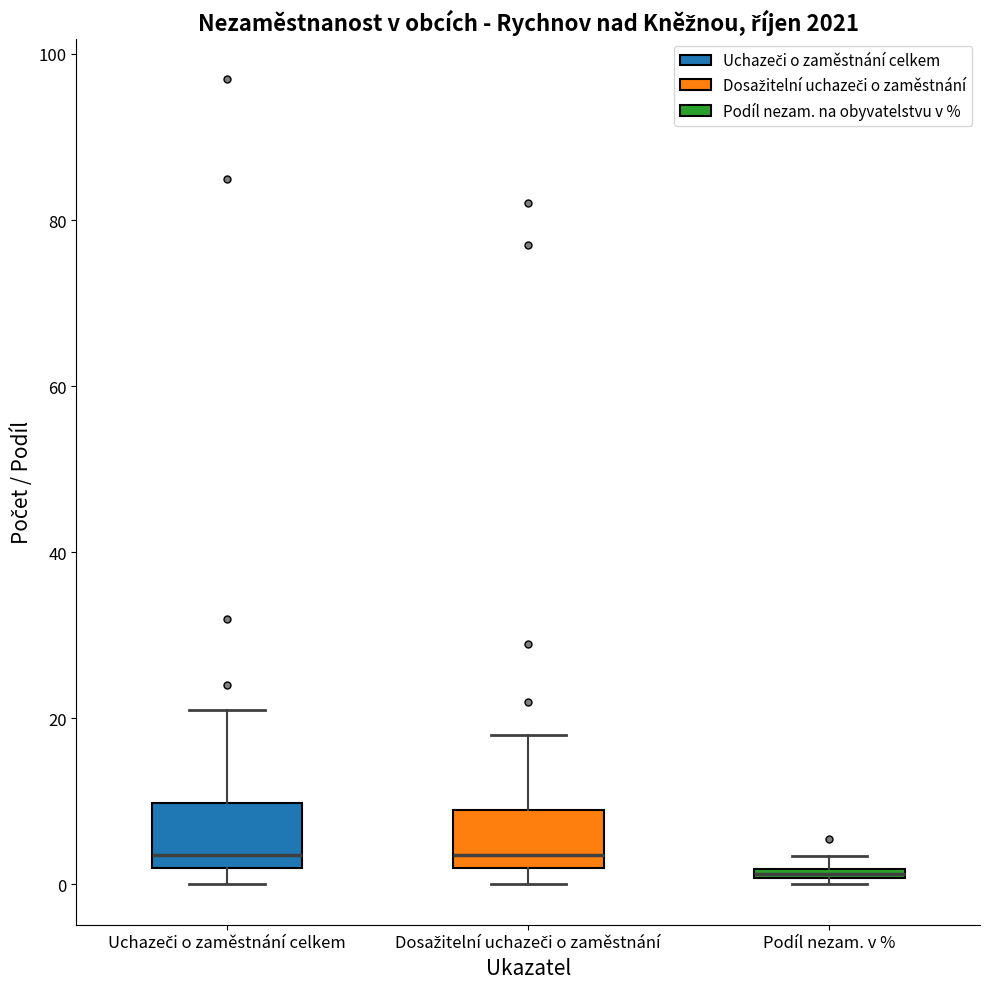

Where does the median line of the box for Uchazeči o zaměstnání celkem sit on the y-axis? The values are not printed on the chart, so give them approximately, as read against the axis.

4